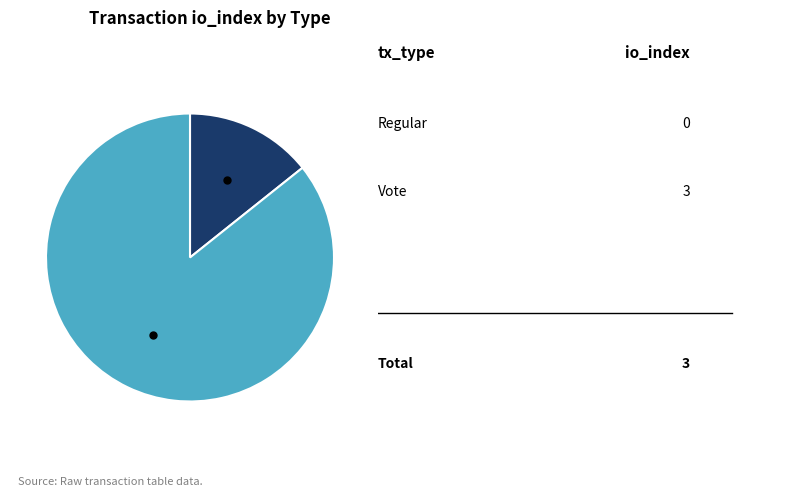

How many segments does this pie chart have?

2